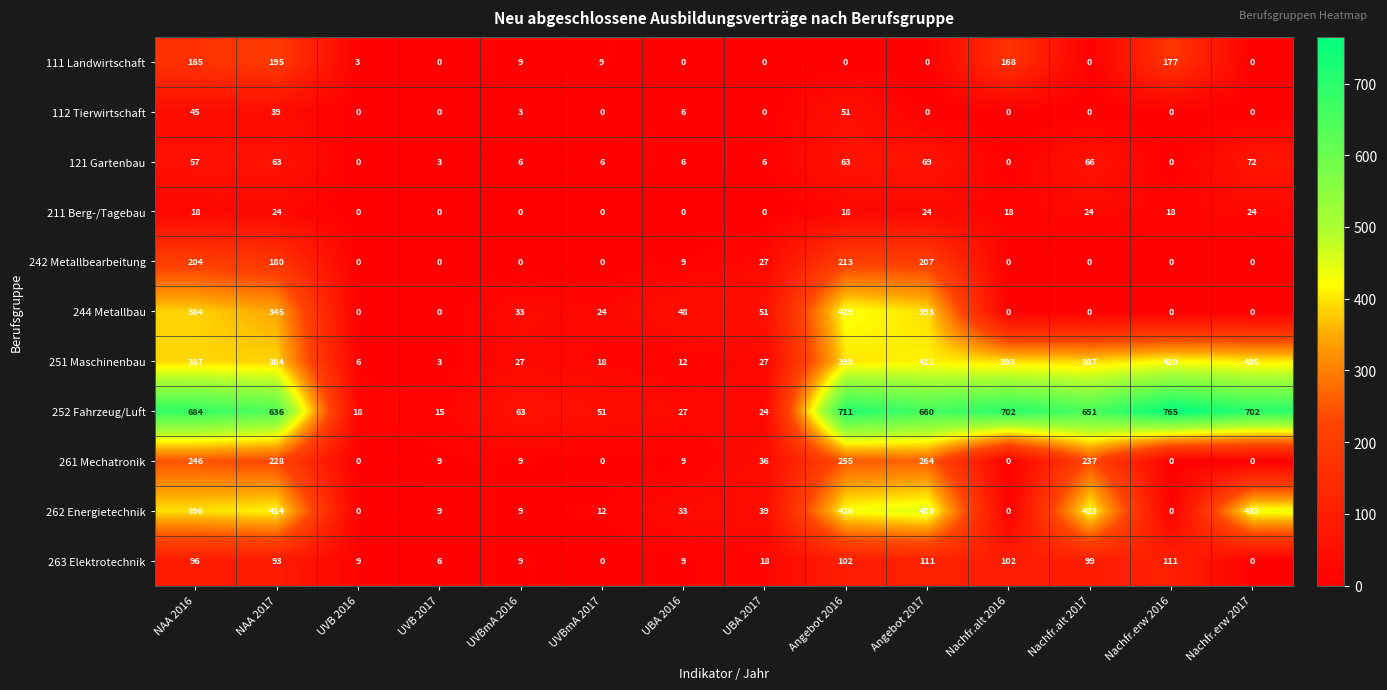

Is it true that 261 Mechatronik equals 405 at Nachfr.alt 2017?

False